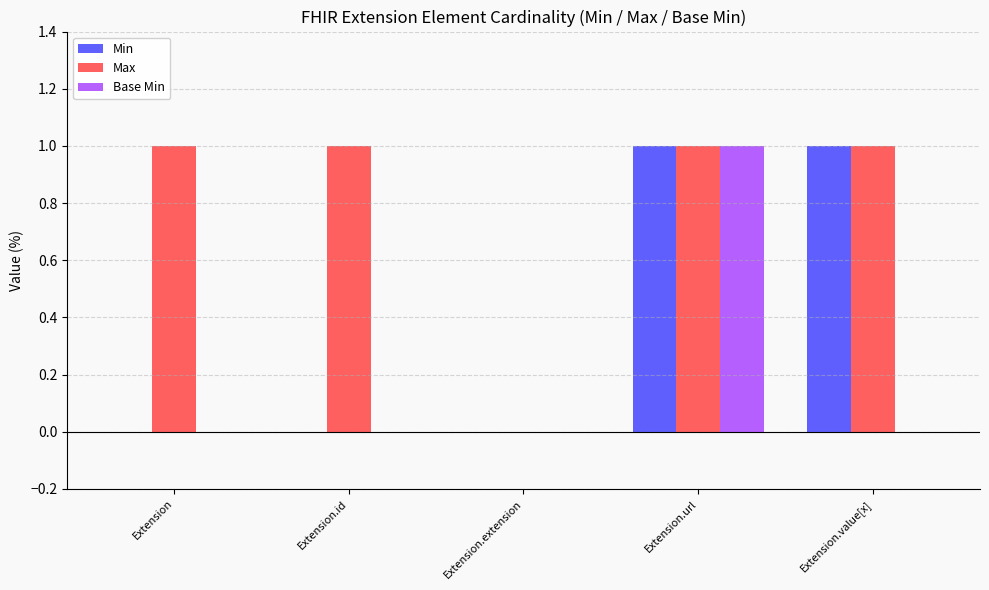

What is the sum of all Max values?

4